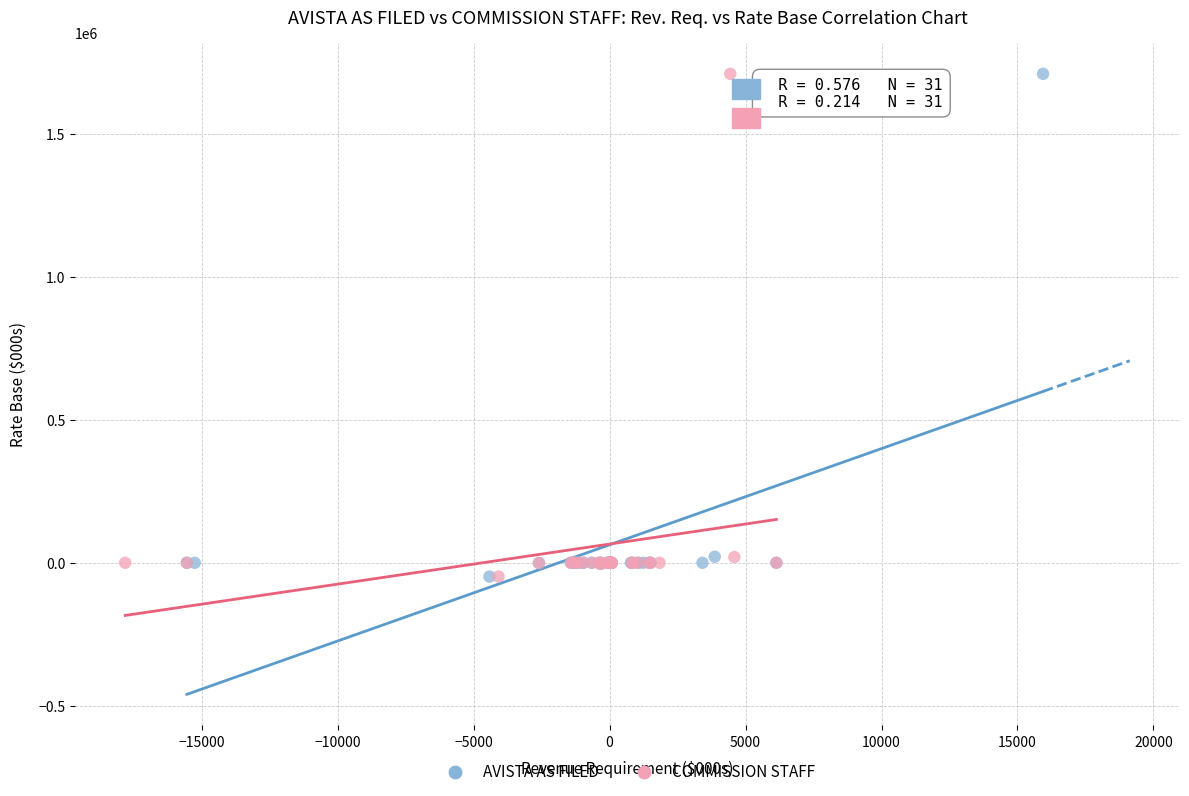

What are all the series names shown in the legend?

AVISTA AS FILED, COMMISSION STAFF